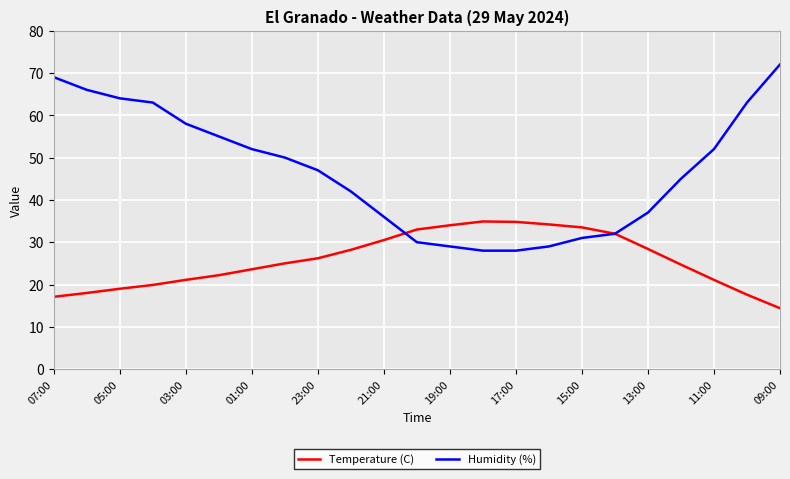

Rank the series by their average value, from lowest to highest.

Temperature (C), Humidity (%)